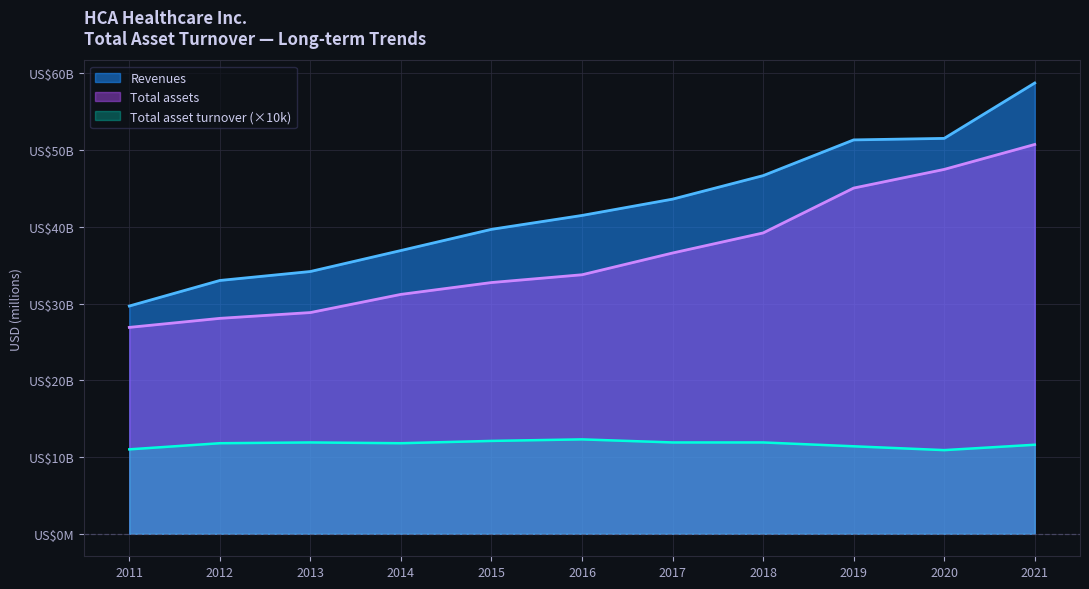

Which category has the highest value in the Total assets series?

2021